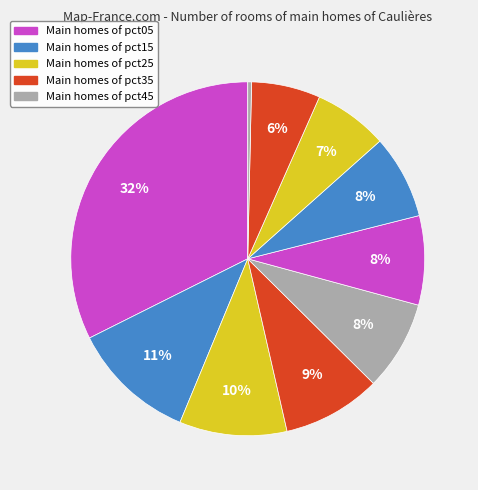

How many slices are in this pie chart?

10